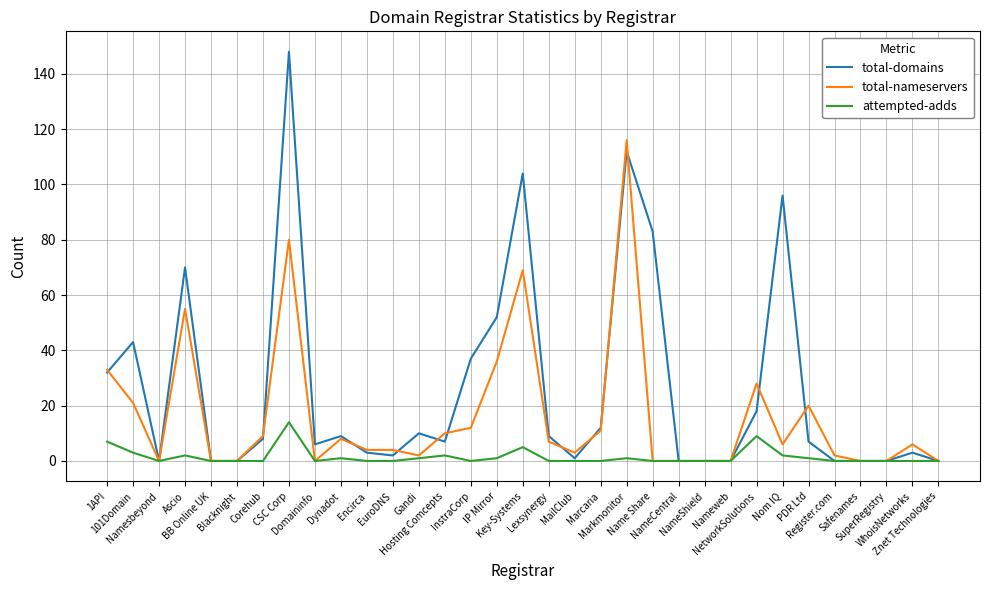

At which category is the sum across all series the highest?

CSC Corp